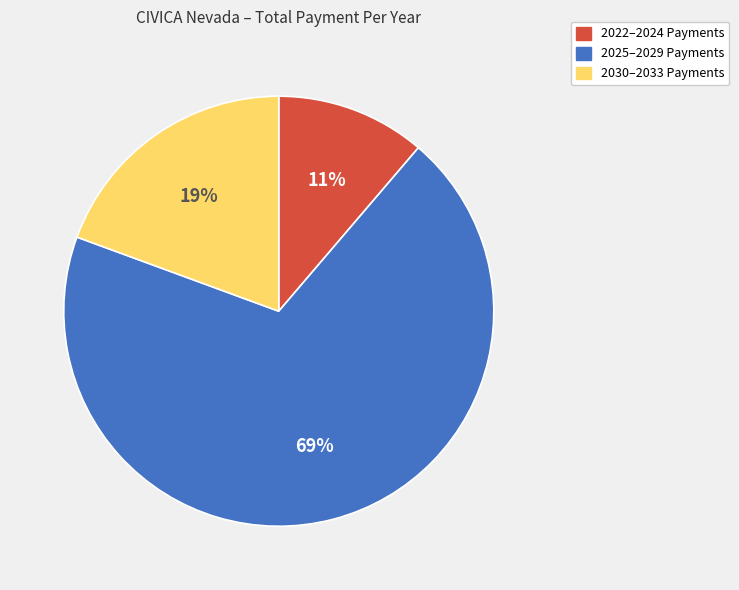

How many slices are in this pie chart?

3